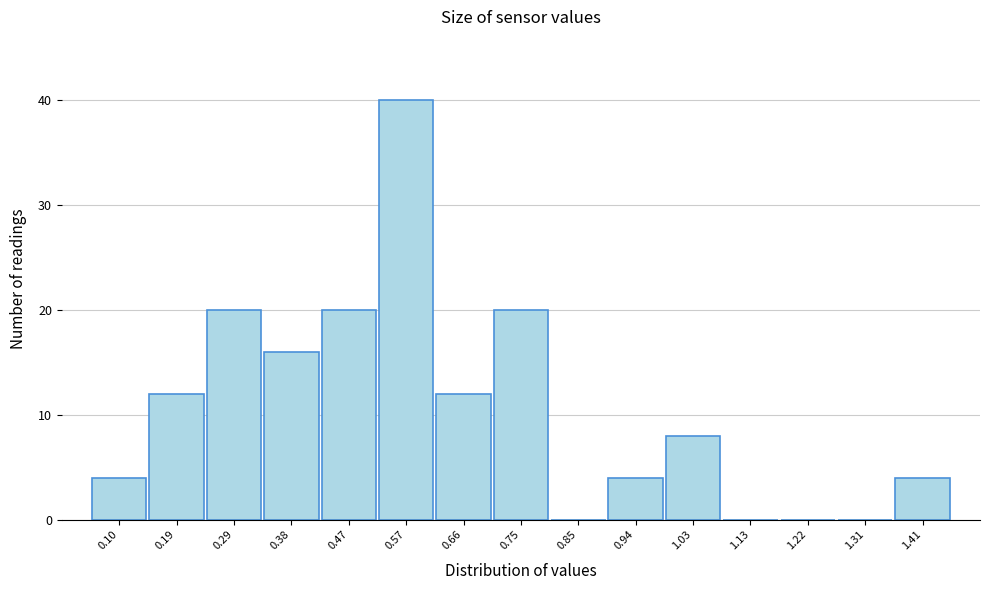

Reading left to right, transcribe all the data shown in this chart.

0.10=4	0.19=12	0.29=20	0.38=16	0.47=20	0.57=40	0.66=12	0.75=20	0.85=0	0.94=4	1.03=8	1.13=0	1.22=0	1.31=0	1.41=4